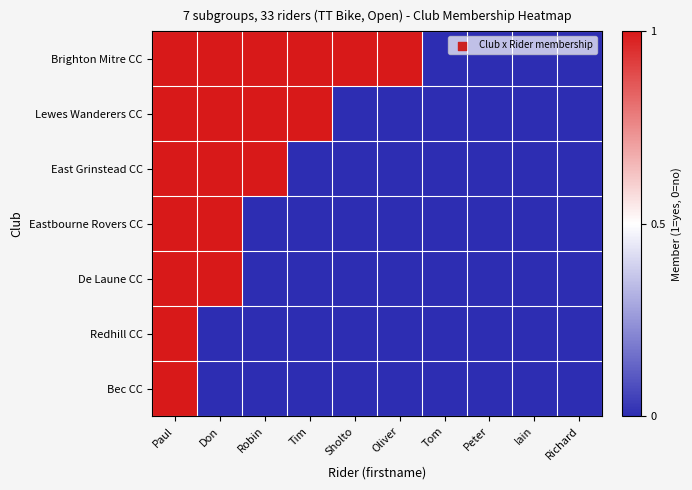

At how many categories does at least one series exceed 0?

6